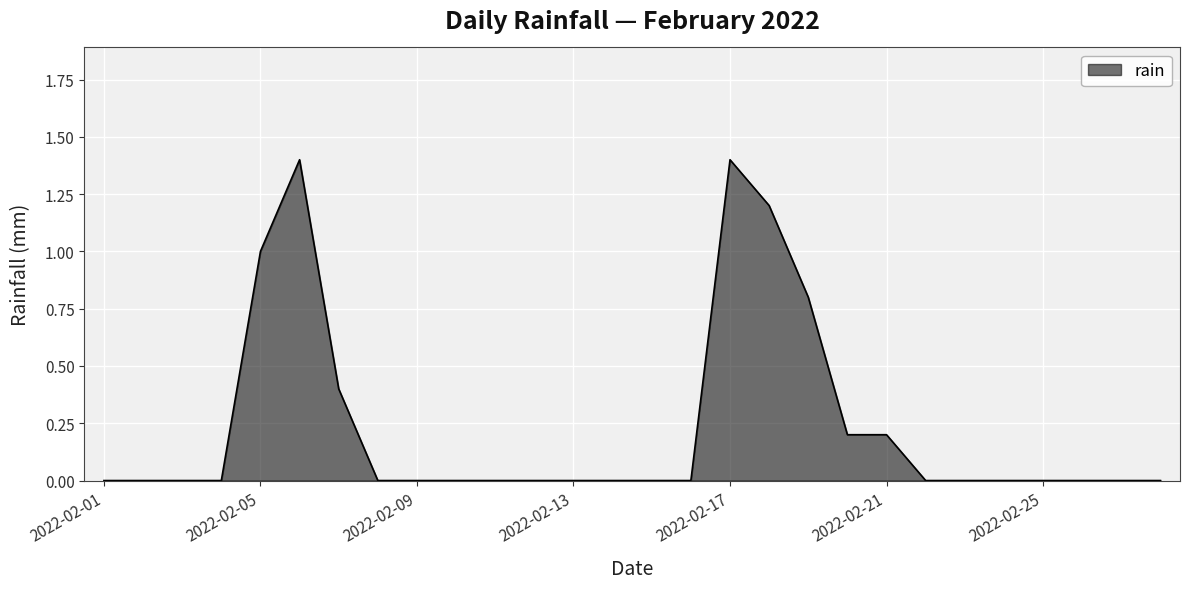

True or false: the data has more than 0 interior local peaks.

True